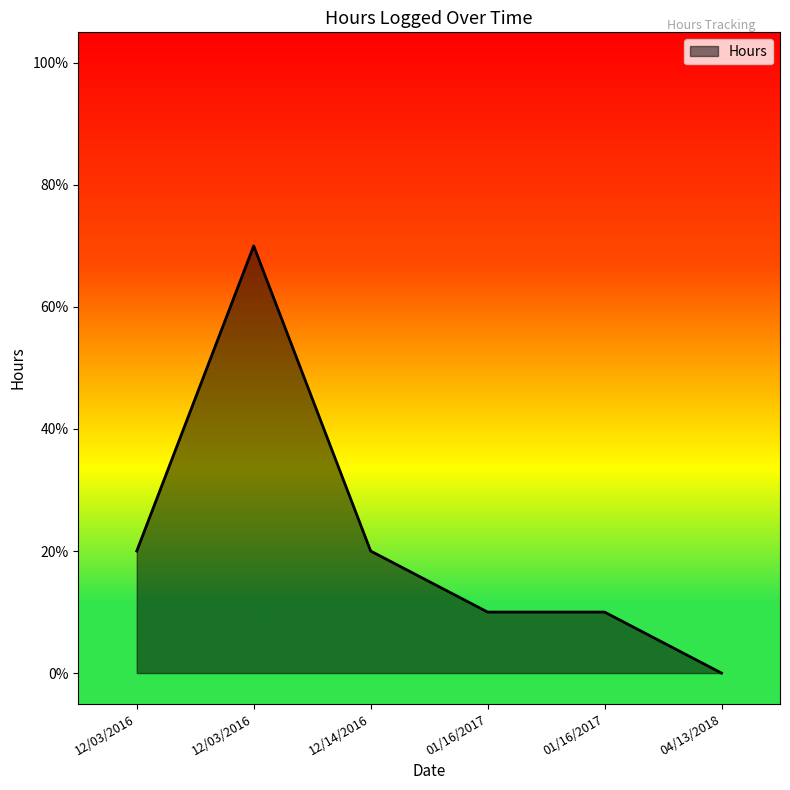

What is the change in value from 01/16/2017 to 04/13/2018?

-0.1